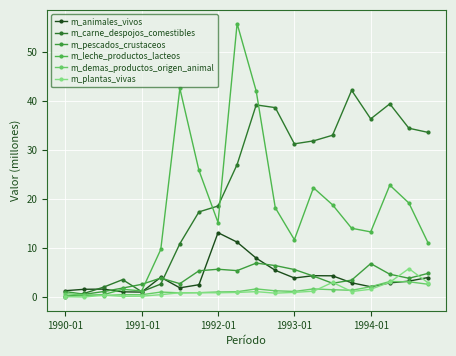

How many series are shown in this chart?

6